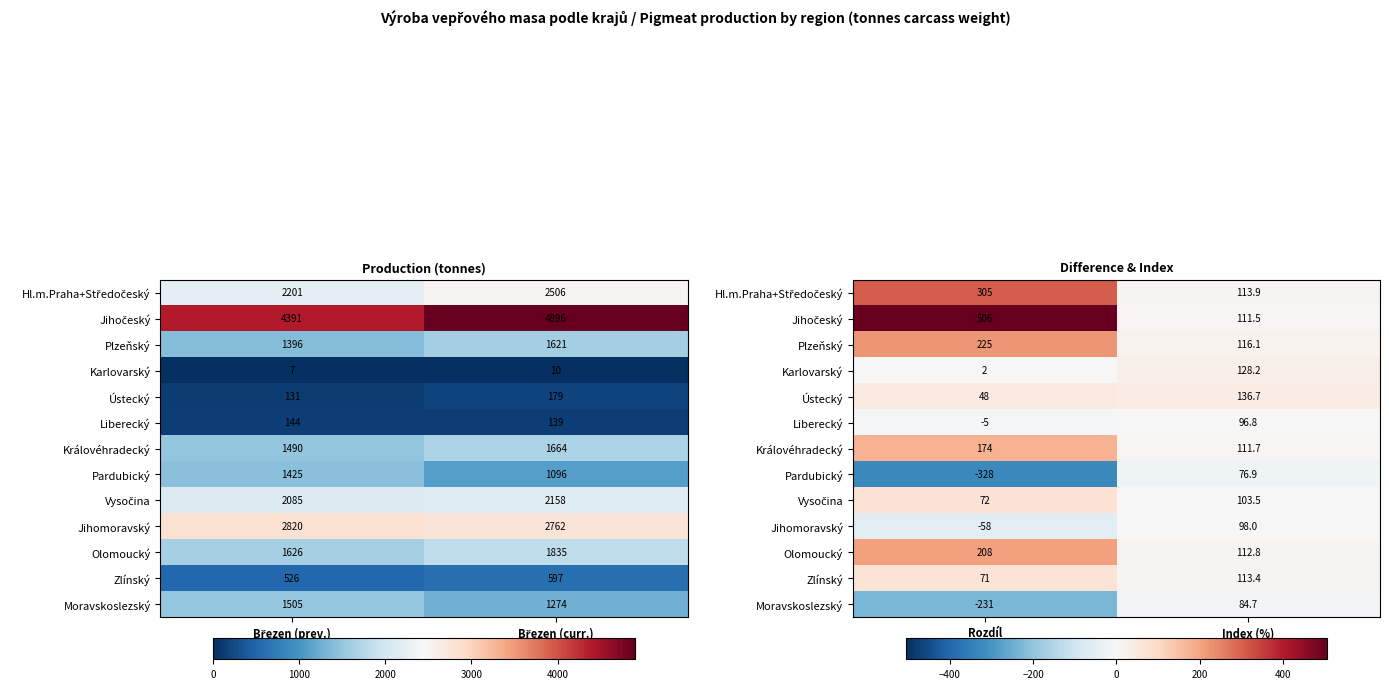

At which label does Jihomoravský reach its minimum?

Rozdíl